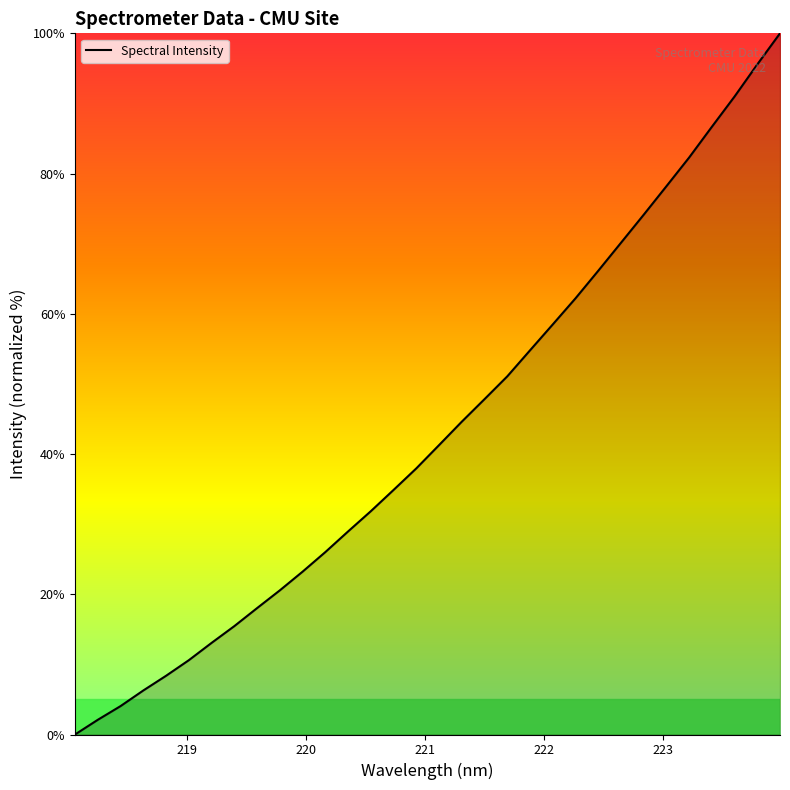

What is the maximum value shown in the chart?

100.0